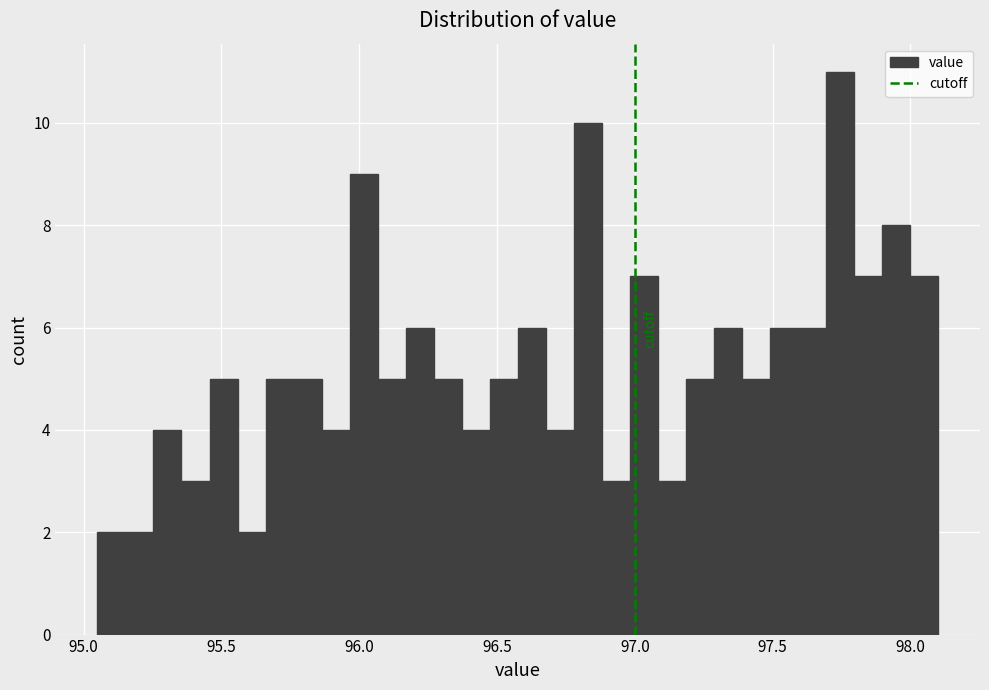

Read against the x-axis, roughly where is the centre of the tallest bar?

97.75